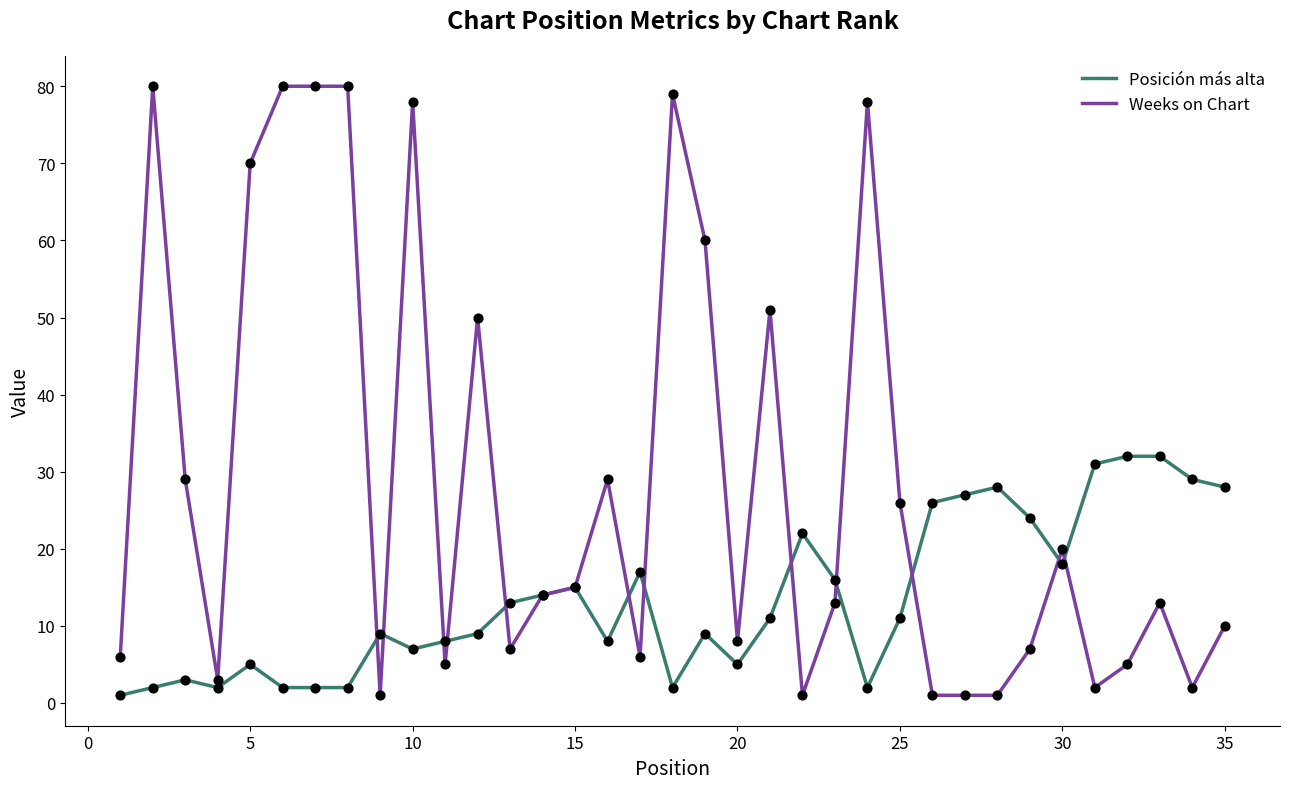

Which series has the largest total across all categories?

Weeks on Chart